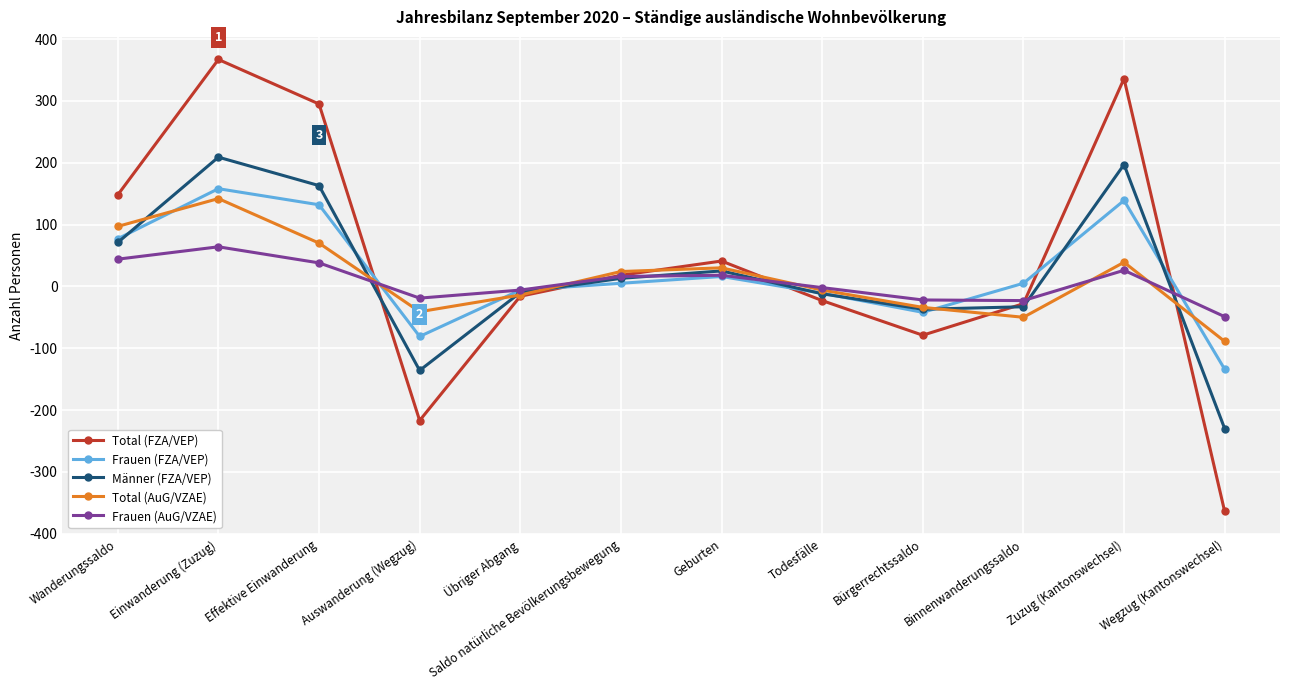

Where is the first local maximum for Männer (FZA/VEP)?

Einwanderung (Zuzug)